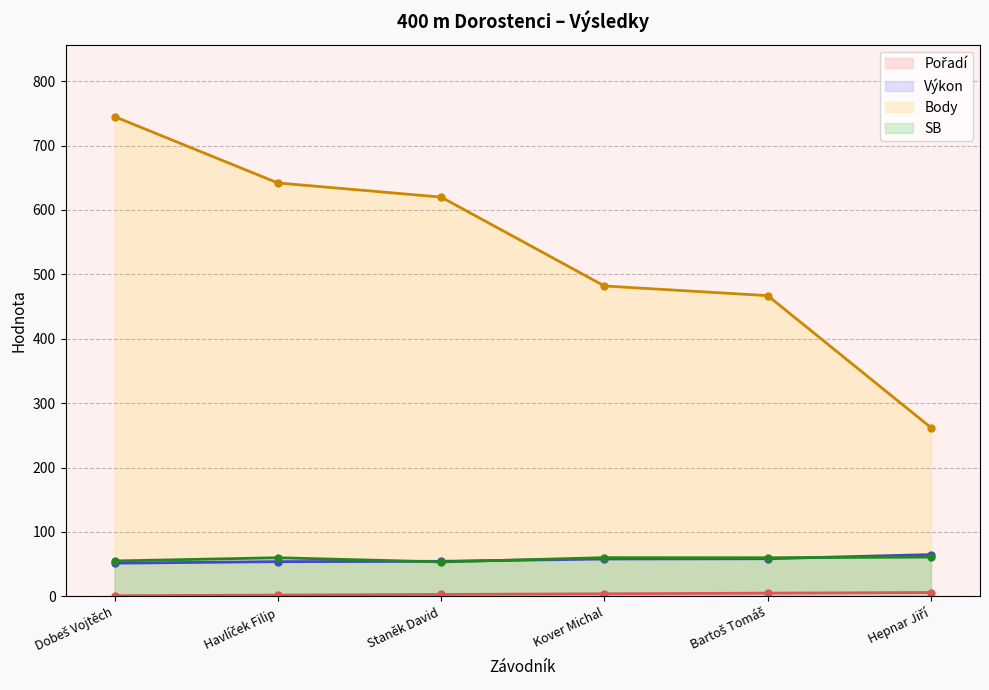

True or false: Body (line) and Pořadí (line) cross at least once.

False